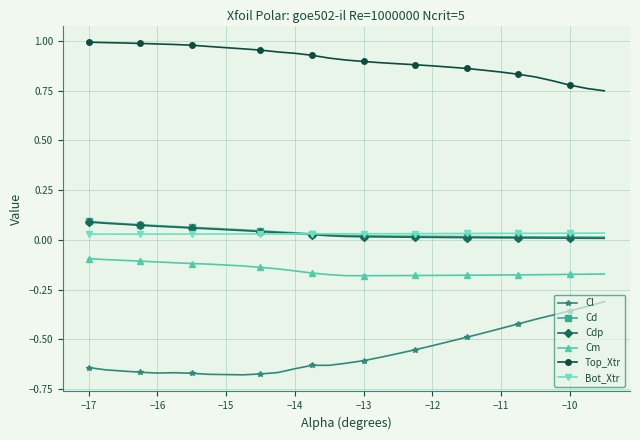

Which series has the largest range (max minus min)?

Cl